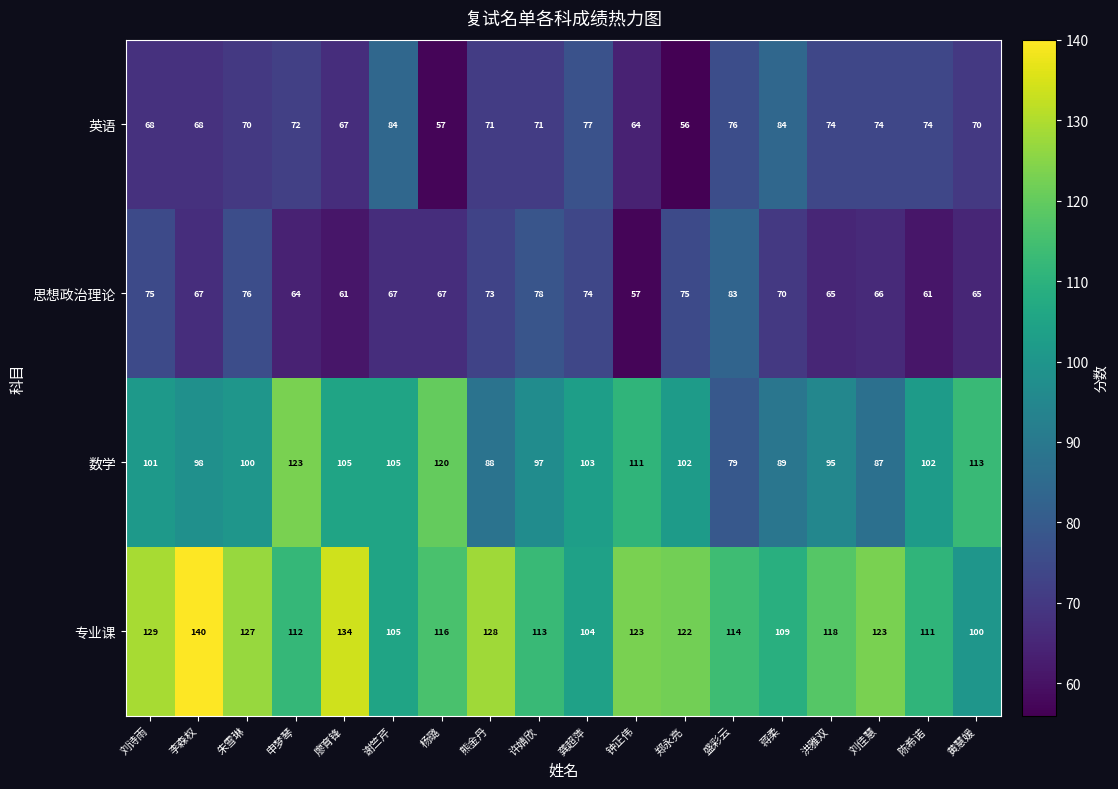

What value does the 英语 series have at 熊金丹?

71